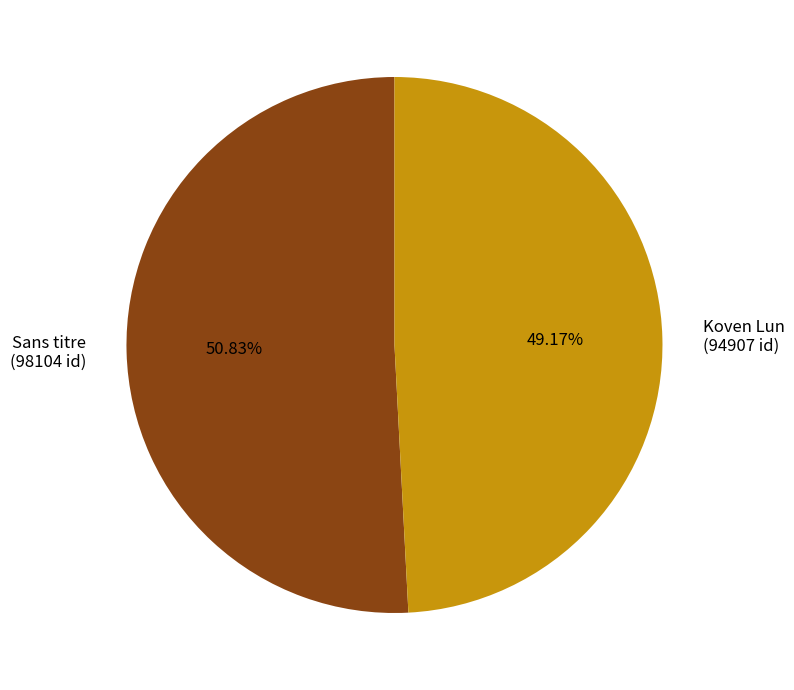

Does Koven Lun account for over 50% of the chart?

No